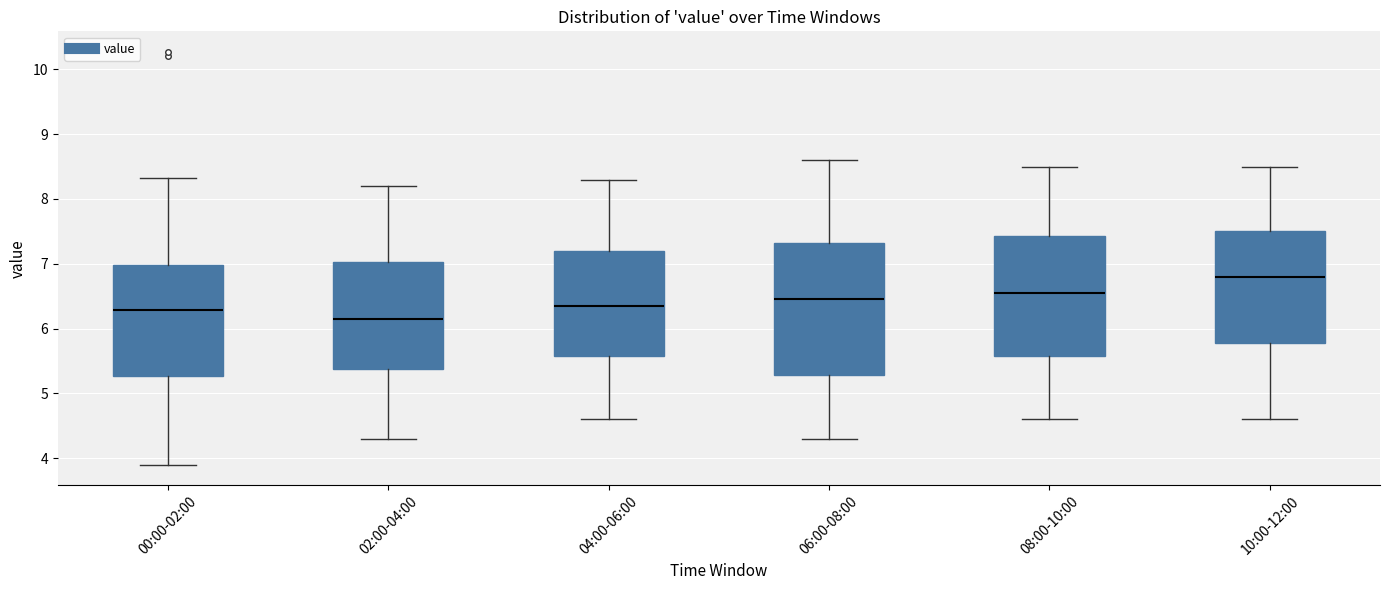

Where does the lower whisker of the box for 08:00-10:00 end on the y-axis? The values are not printed on the chart, so give them approximately, as read against the axis.

4.6